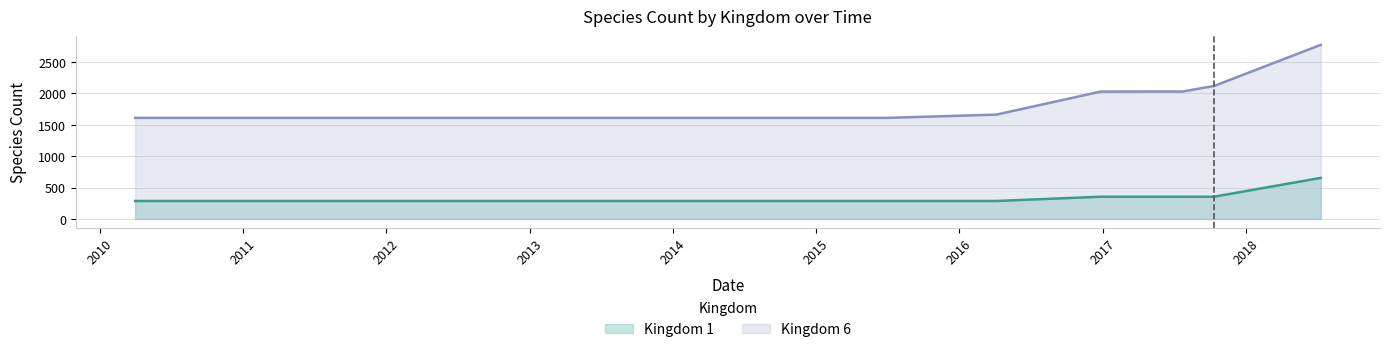

True or false: Kingdom 1 and Kingdom 6 intersect in this chart.

False